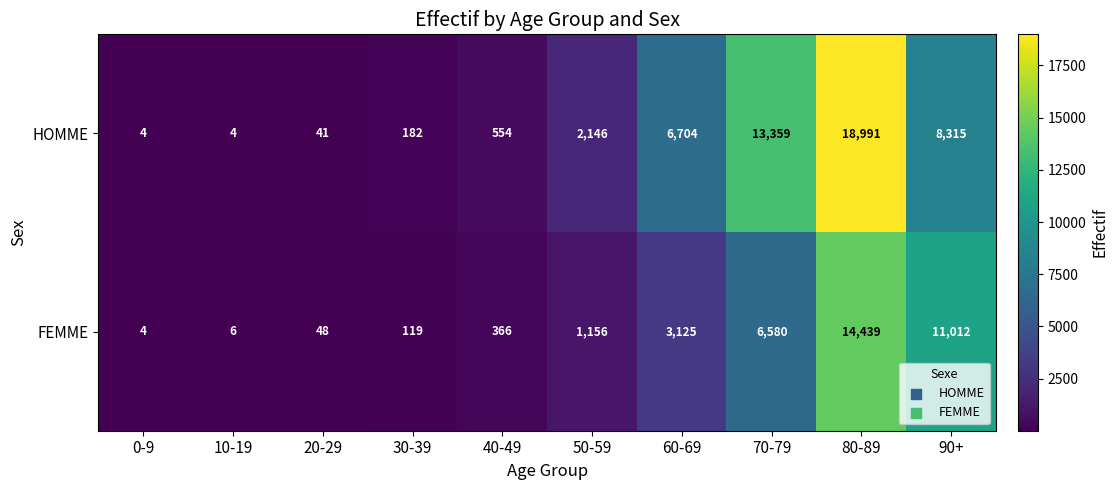

What is the sum of the HOMME values at 20-29 and 40-49?

595